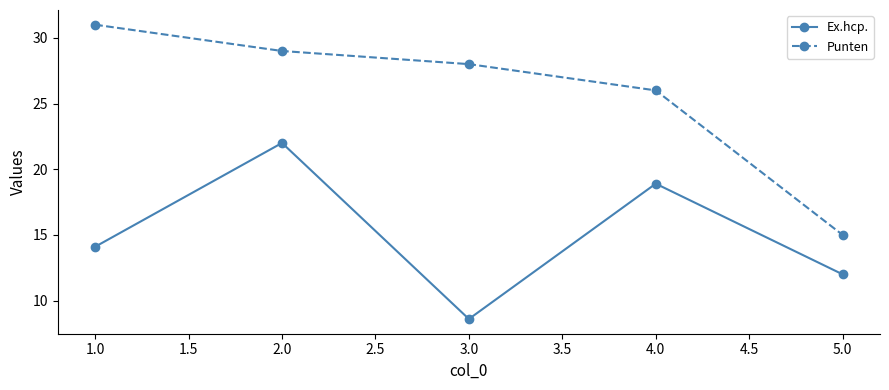

What is the label of the 5th point from the left?

5.0